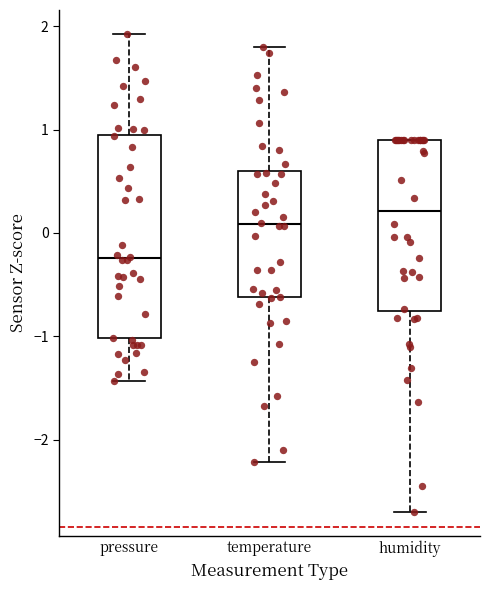

Reading left to right, read every box against the y-axis: the position of its median line, the range the box covers, and the ends of its whiskers. The values are not printed on the chart, so give them approximately, as read against the axis.

pressure: median -0.2, box -1.0 to 1.0, whiskers -1.4 to 1.9
temperature: median 0.1, box -0.6 to 0.6, whiskers -2.2 to 1.8
humidity: median 0.2, box -0.8 to 0.9, whiskers -2.7 to 0.9